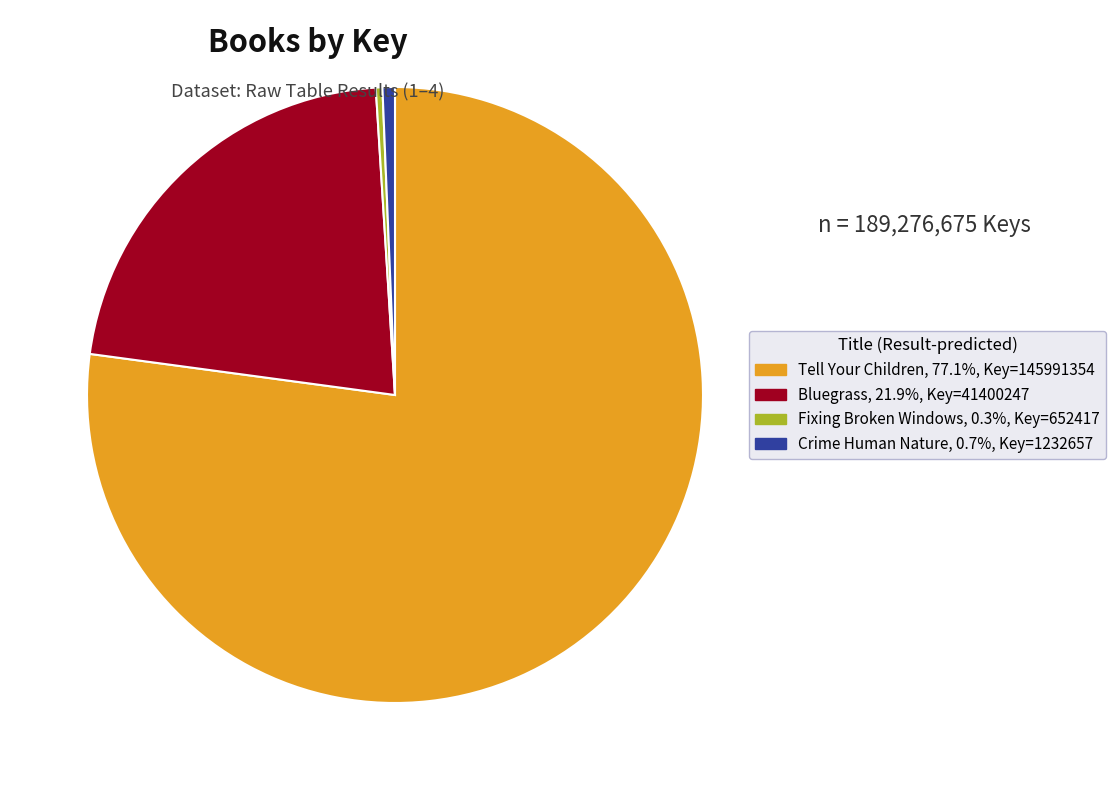

Which category has the biggest portion of the pie?

Tell Your Children